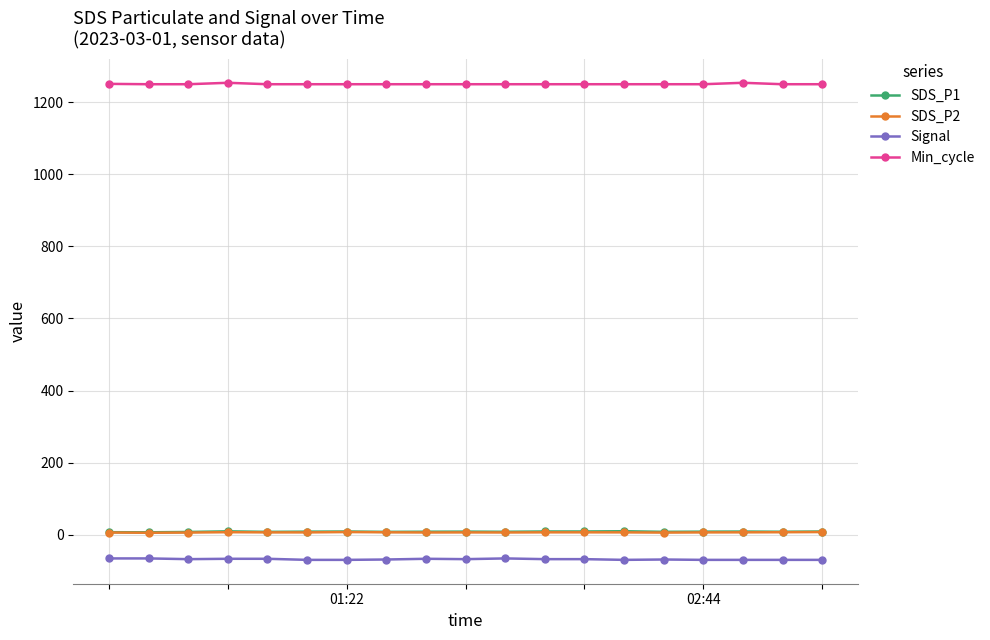

What is the greatest value displayed?

1254.0